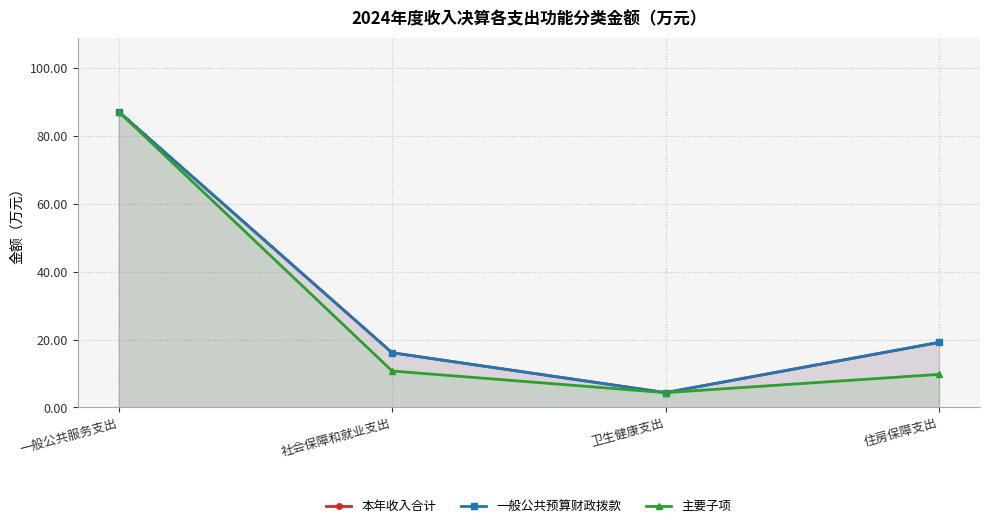

What are all the series names shown in the legend?

本年收入合计, 一般公共预算财政拨款, 主要子项